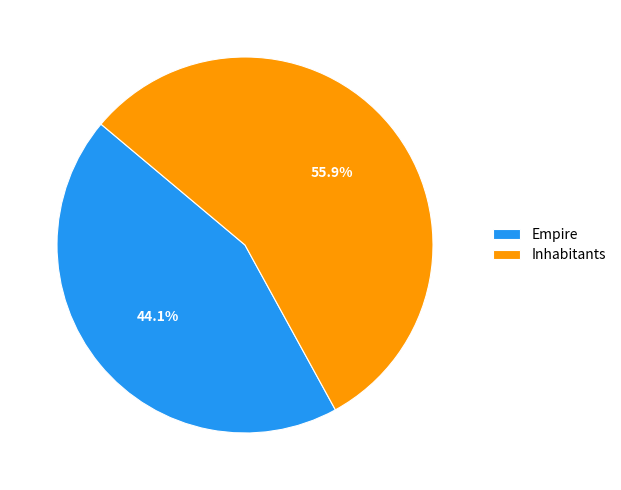

Which has a higher value, Inhabitants or Empire?

Inhabitants